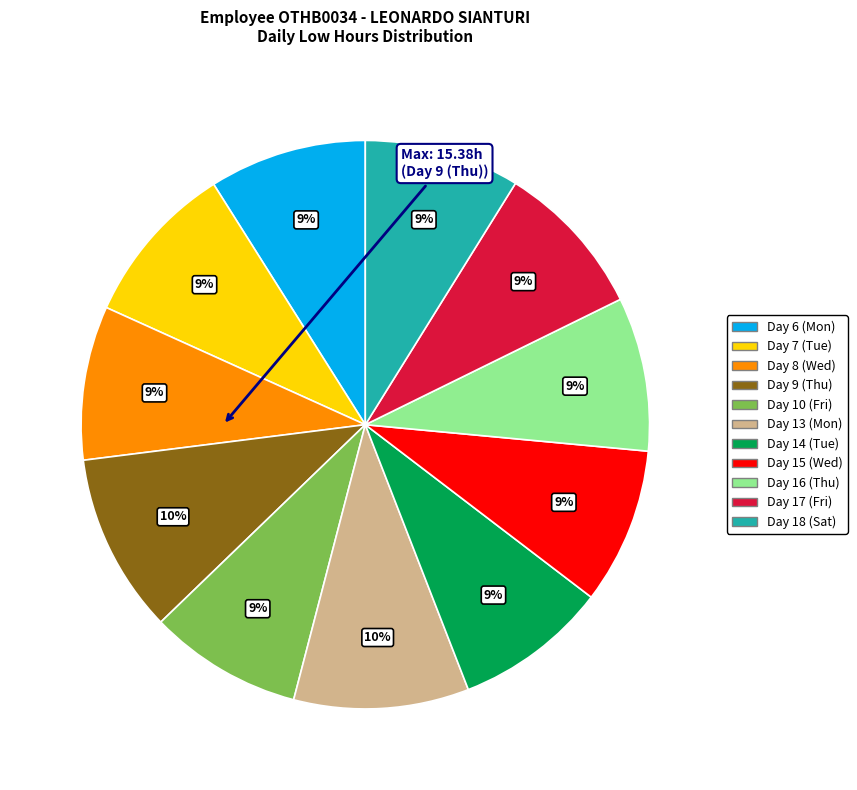

Is there any slice that represents more than half of the pie?

No